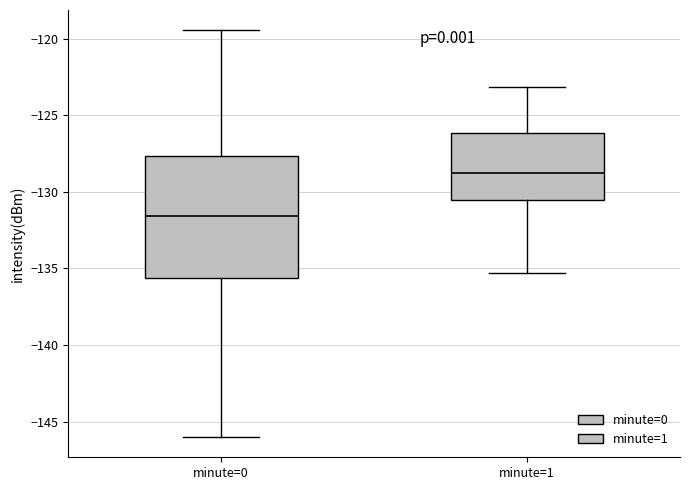

Which box's median line is the lowest?

minute=0